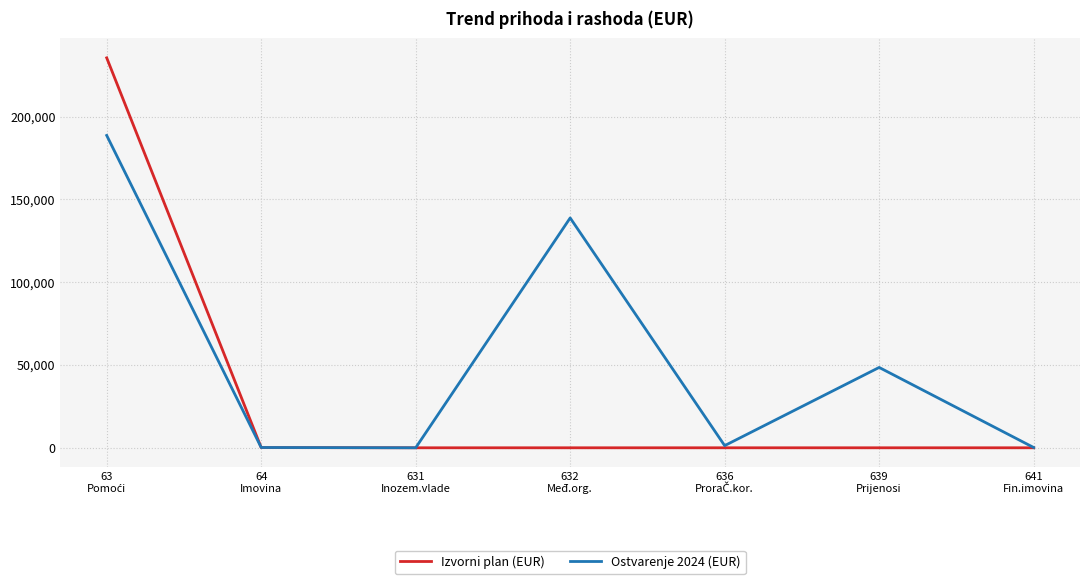

Which series has the widest spread of values?

Izvorni plan (EUR)